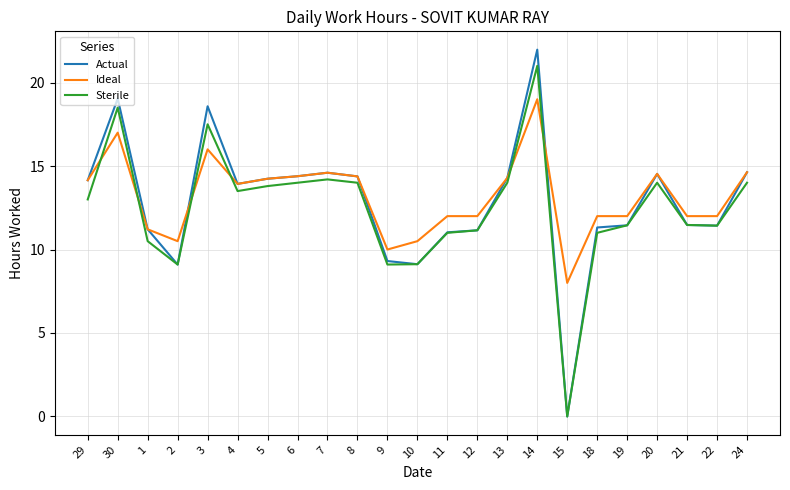

Between 9 and 18, which series saw the biggest shift?

Actual